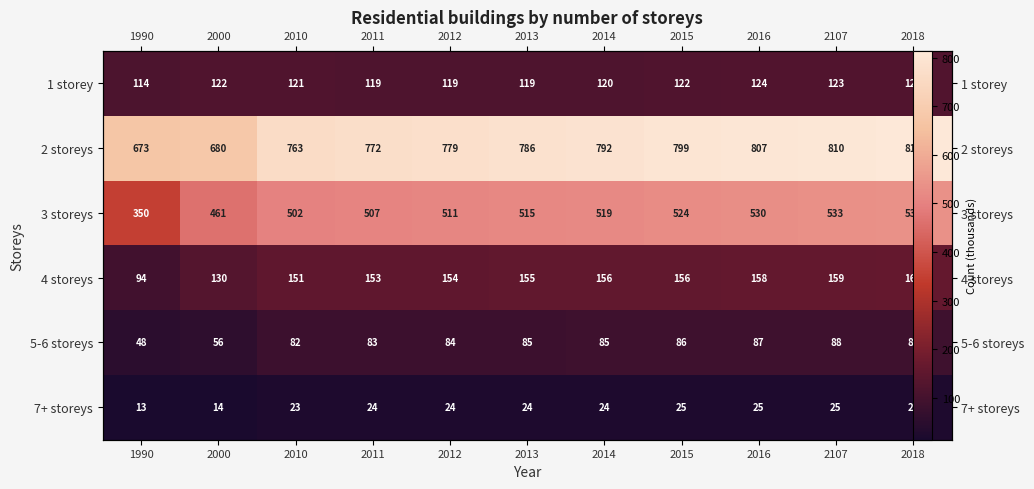

Between 2013 and 2107, which is larger?

2107